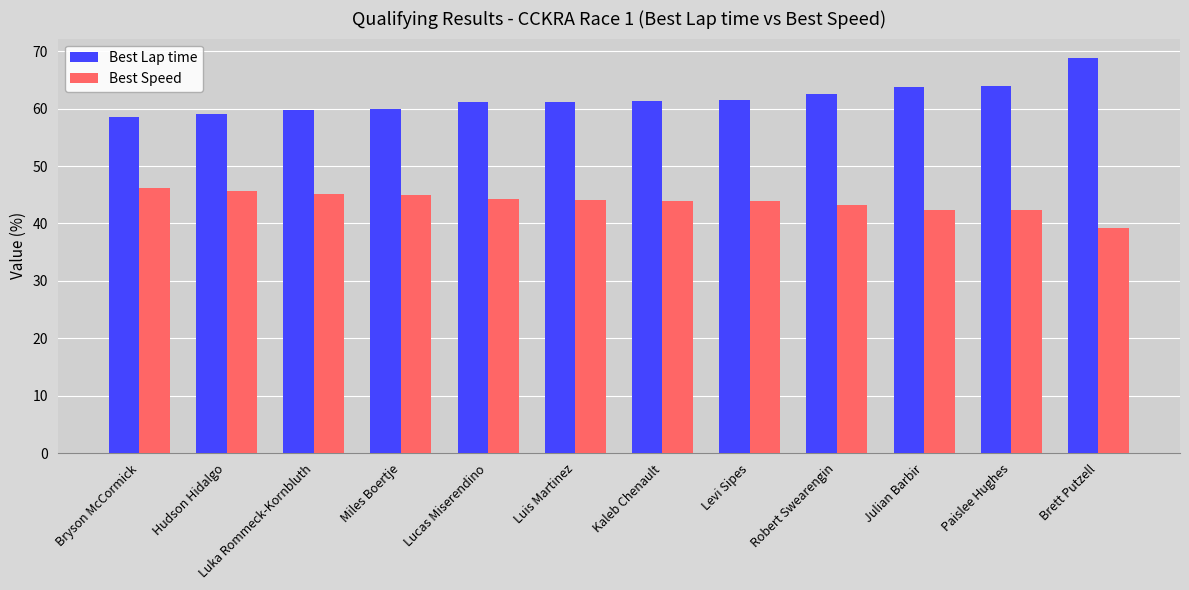

What is the average value of the Best Lap time series?

61.8